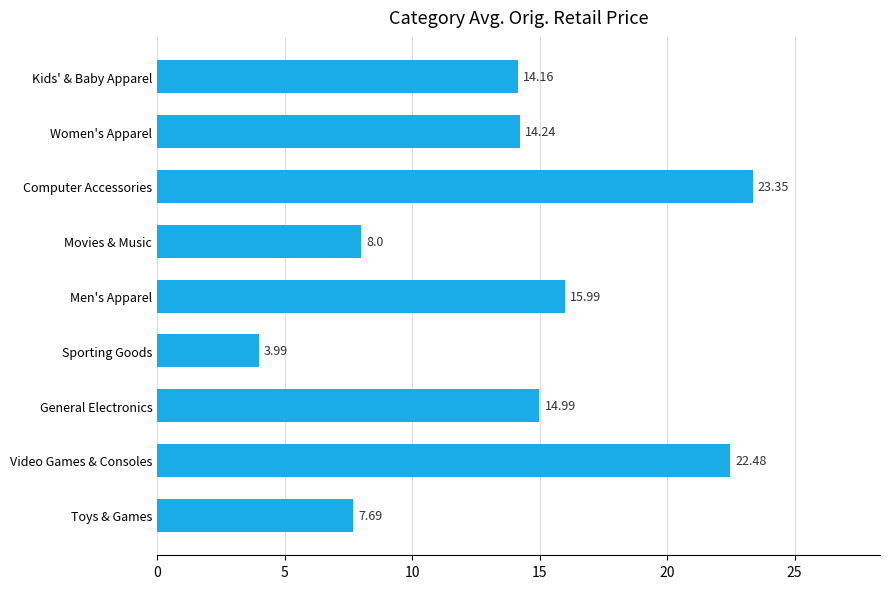

How many bars are there in total?

9